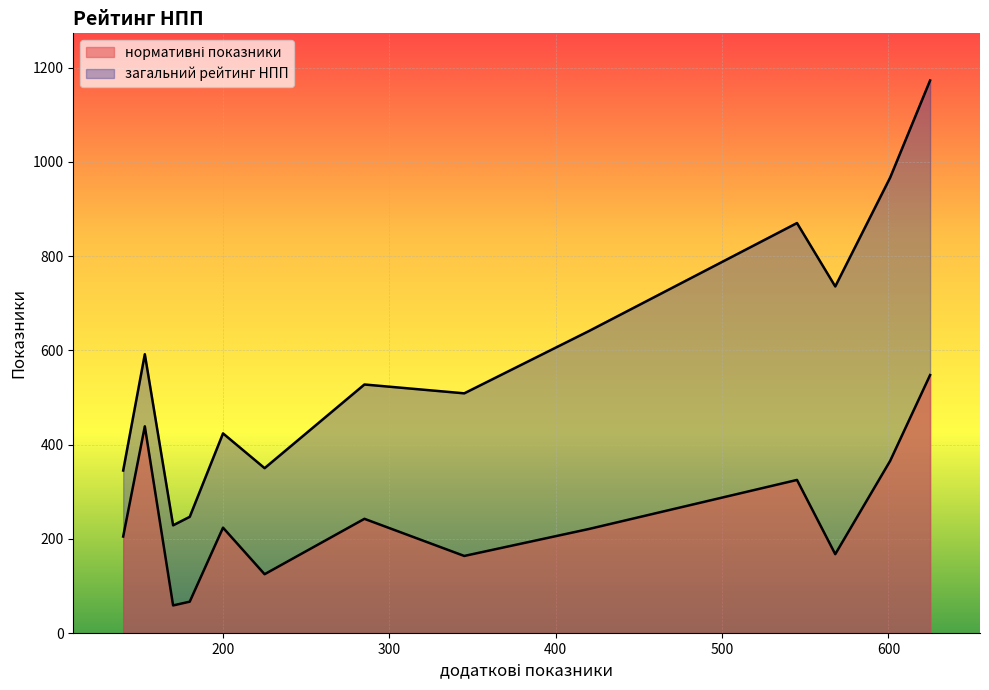

Between Євстафієва К.С. and Вельчева Л.Г., which series saw the biggest shift?

загальний рейтинг НПП